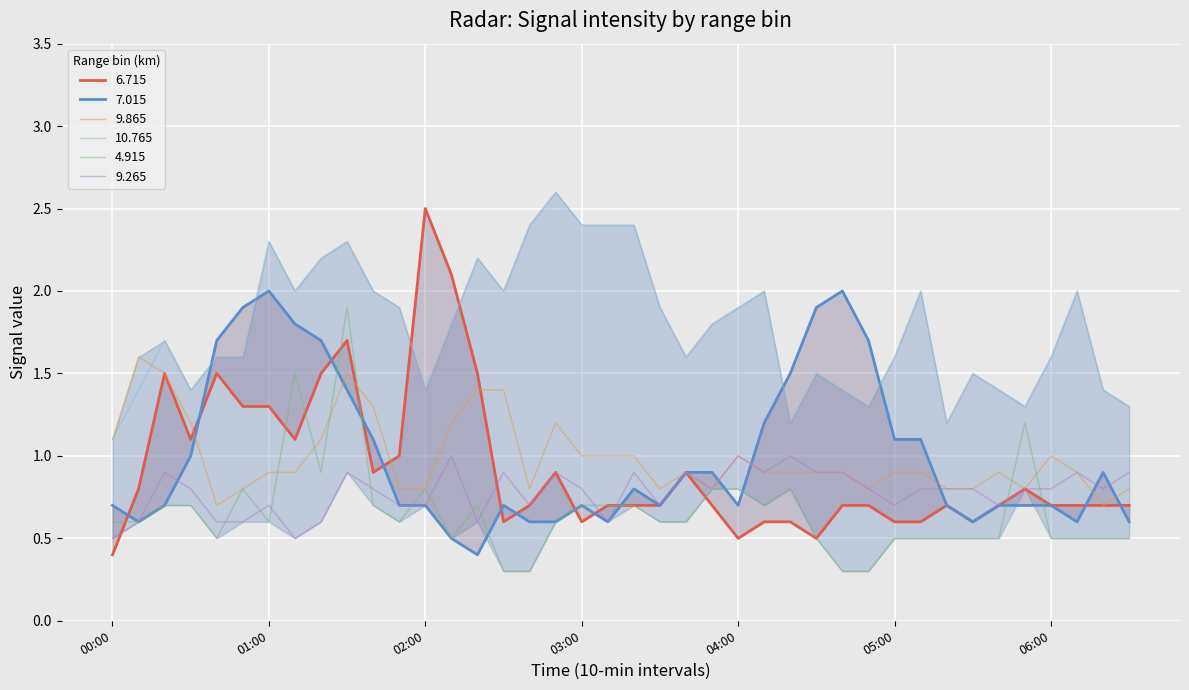

Which series has the widest spread of values?

  6.715